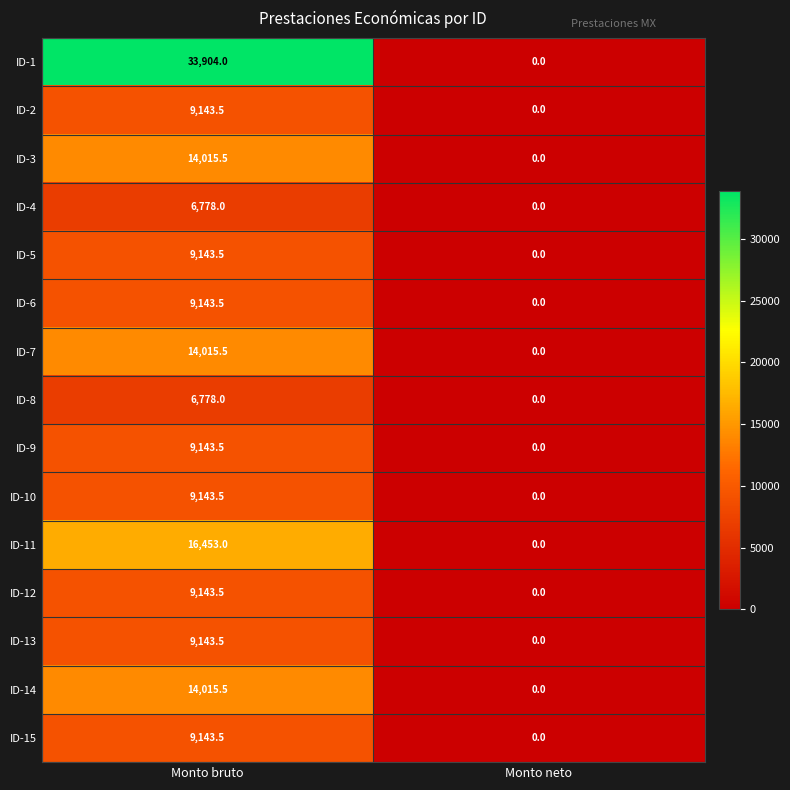

Which series has the widest spread of values?

ID-1